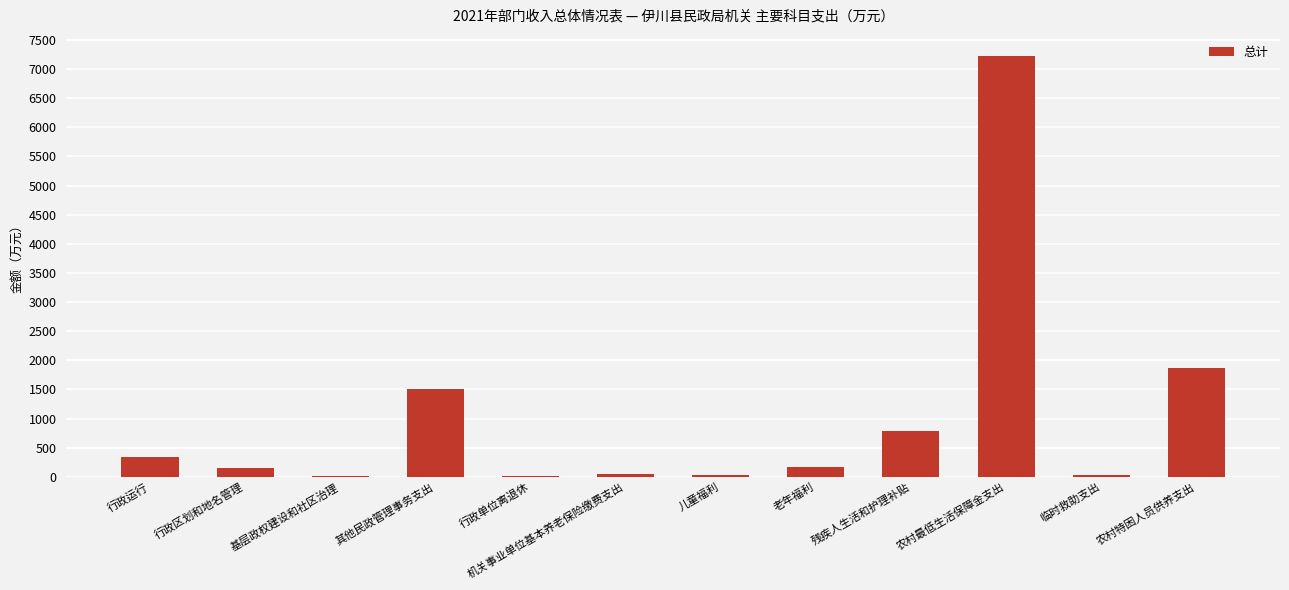

The value at 残疾人生活和护理补贴 is 491.6. True or false?

False